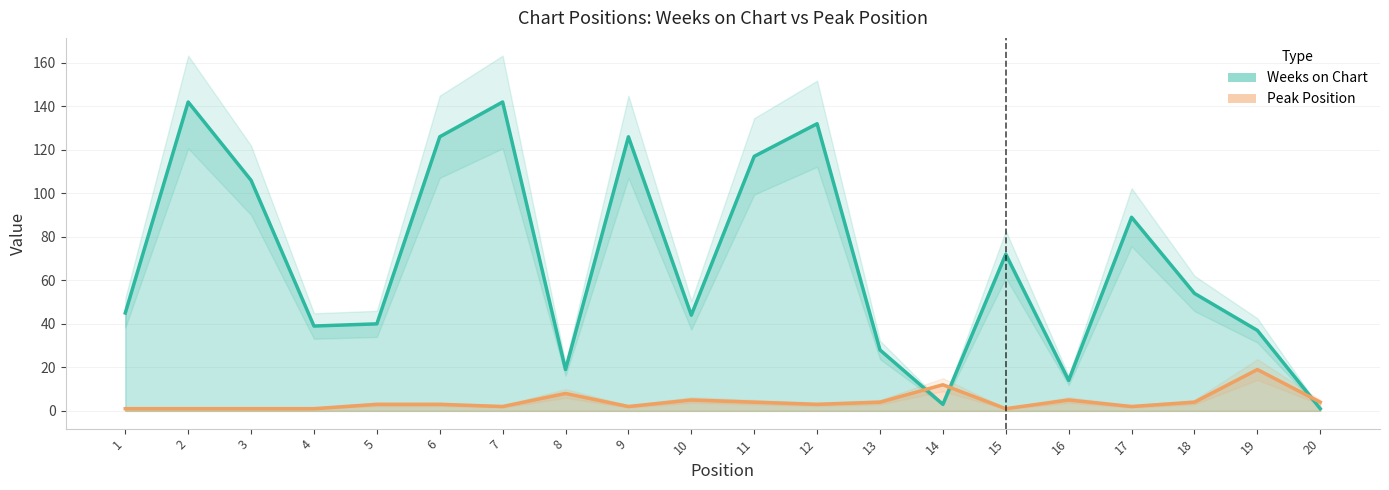

Where do Weeks on Chart and Peak Position first cross each other?

13 and 14